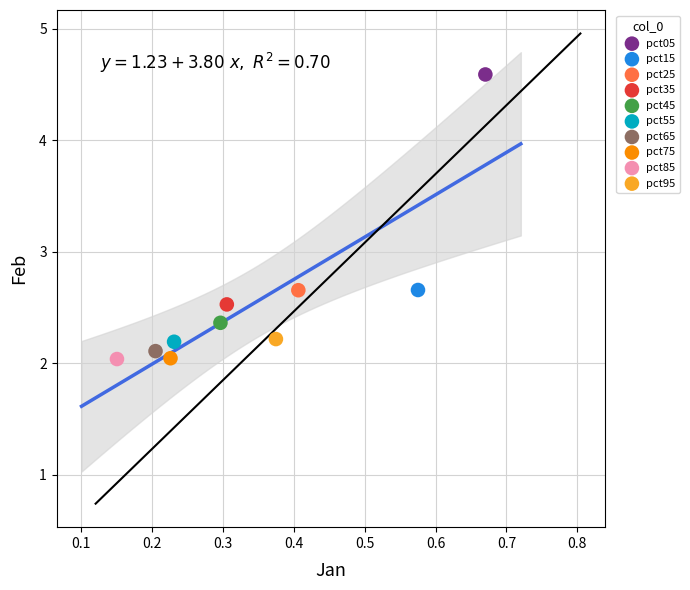

What are all the series names shown in the legend?

pct05, pct15, pct25, pct35, pct45, pct55, pct65, pct75, pct85, pct95